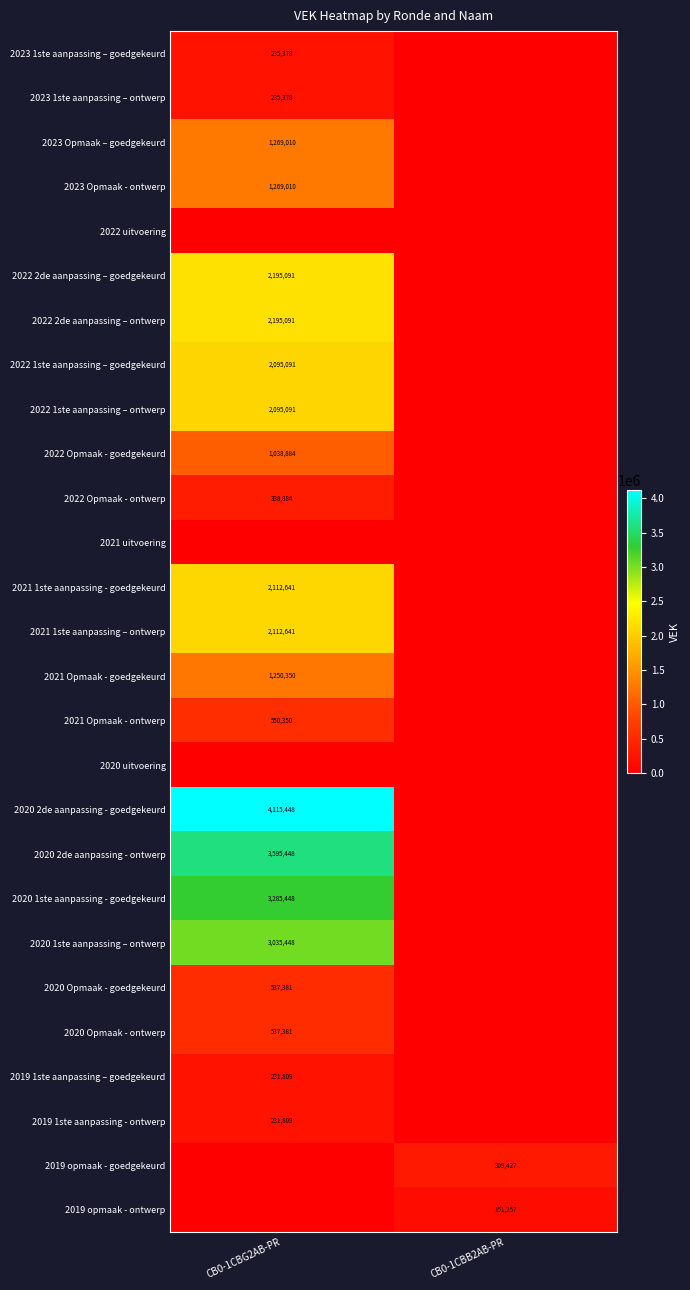

Is the value of 2019 1ste aanpassing – goedgekeurd at CB0-1CBG2AB-PR greater than the value of 2023 1ste aanpassing – goedgekeurd at CB0-1CBG2AB-PR?

No